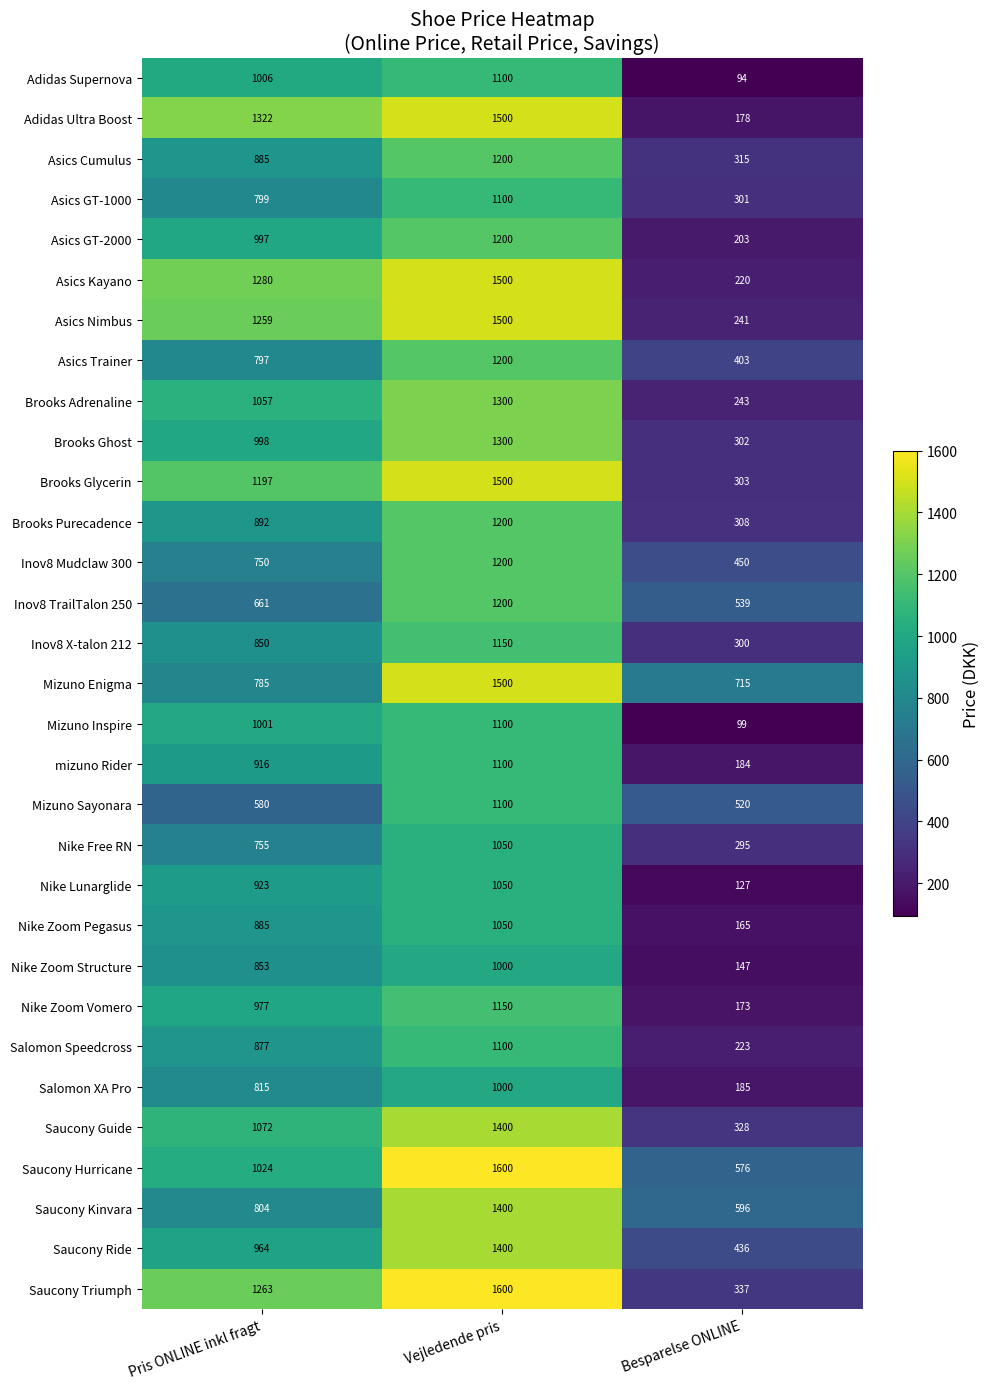

What is the difference between the maximum and minimum values in the Adidas Supernova series?

1006